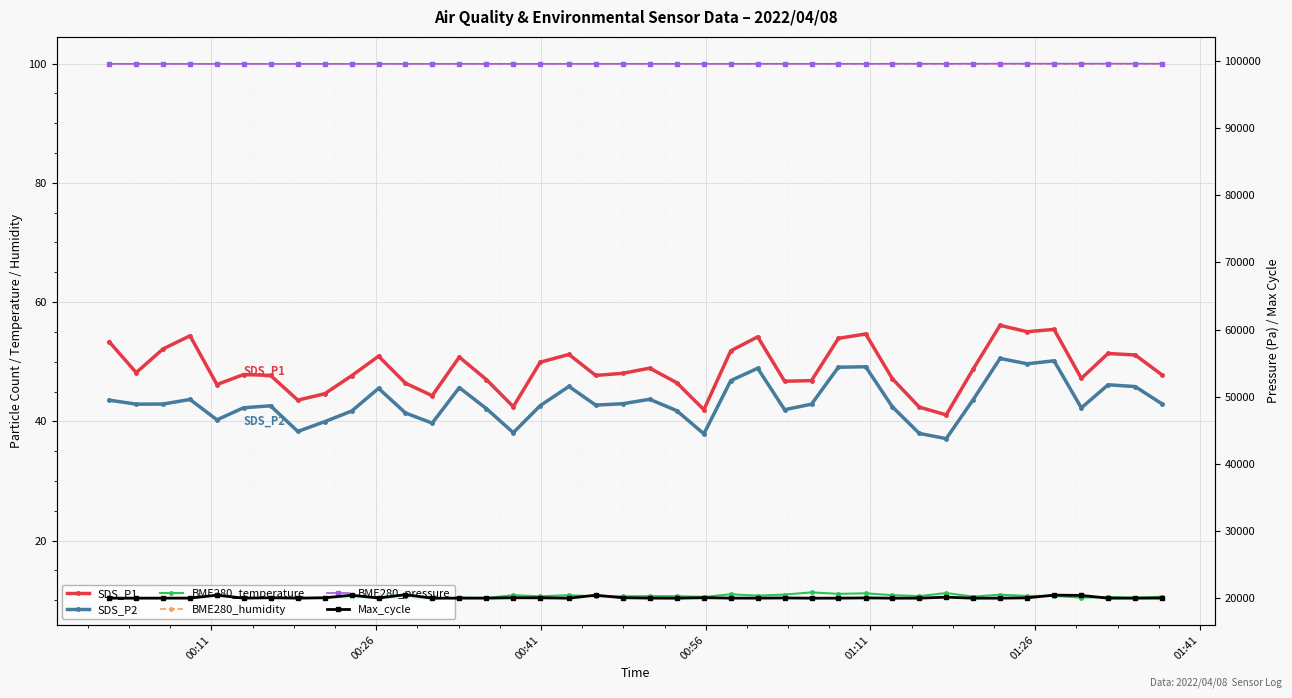

How many interior local peaks does the BME280_temperature series have?

12